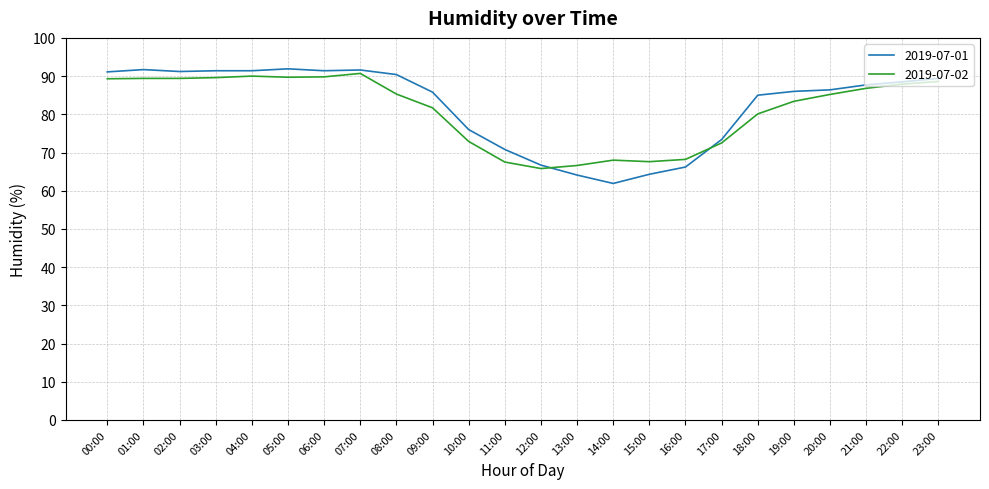

What is the highest value of the 2019-07-01 series?

91.9